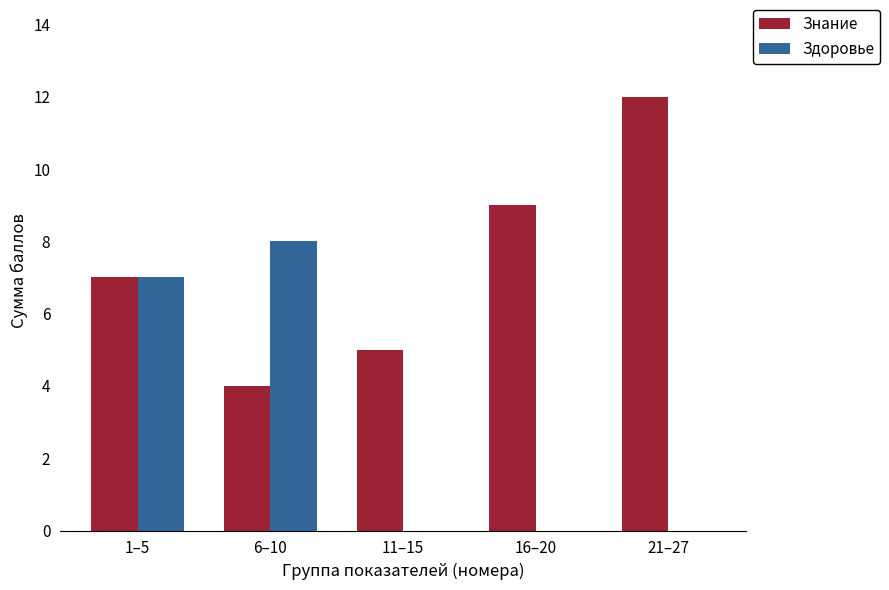

What is the maximum value shown in the chart?

12